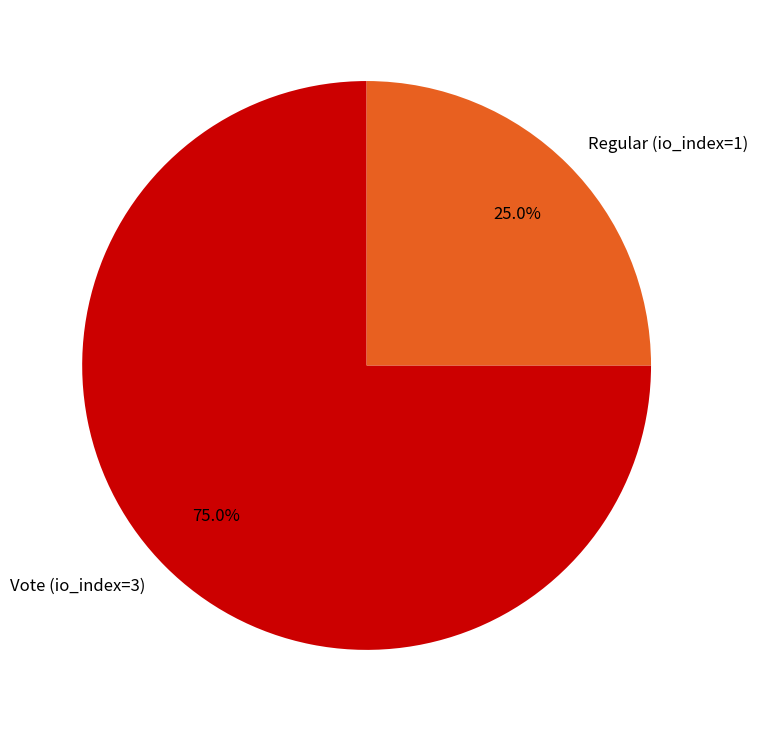

Which category accounts for the majority?

Vote (io_index=3)